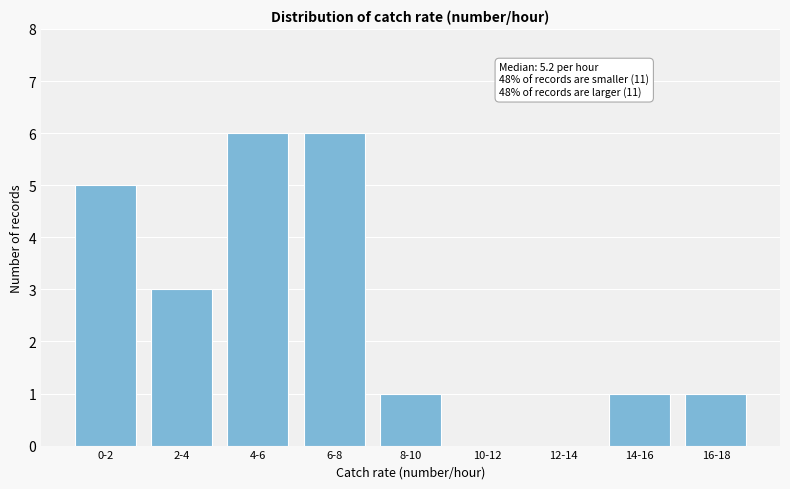

Reading left to right, transcribe all the data shown in this chart.

0-2=5	2-4=3	4-6=6	6-8=6	8-10=1	10-12=0	12-14=0	14-16=1	16-18=1